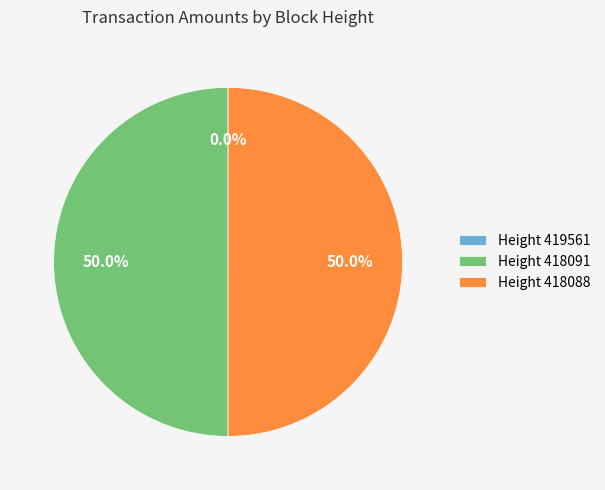

Combined, what portion of the pie is Height 418088 and Height 418091?

100.0%